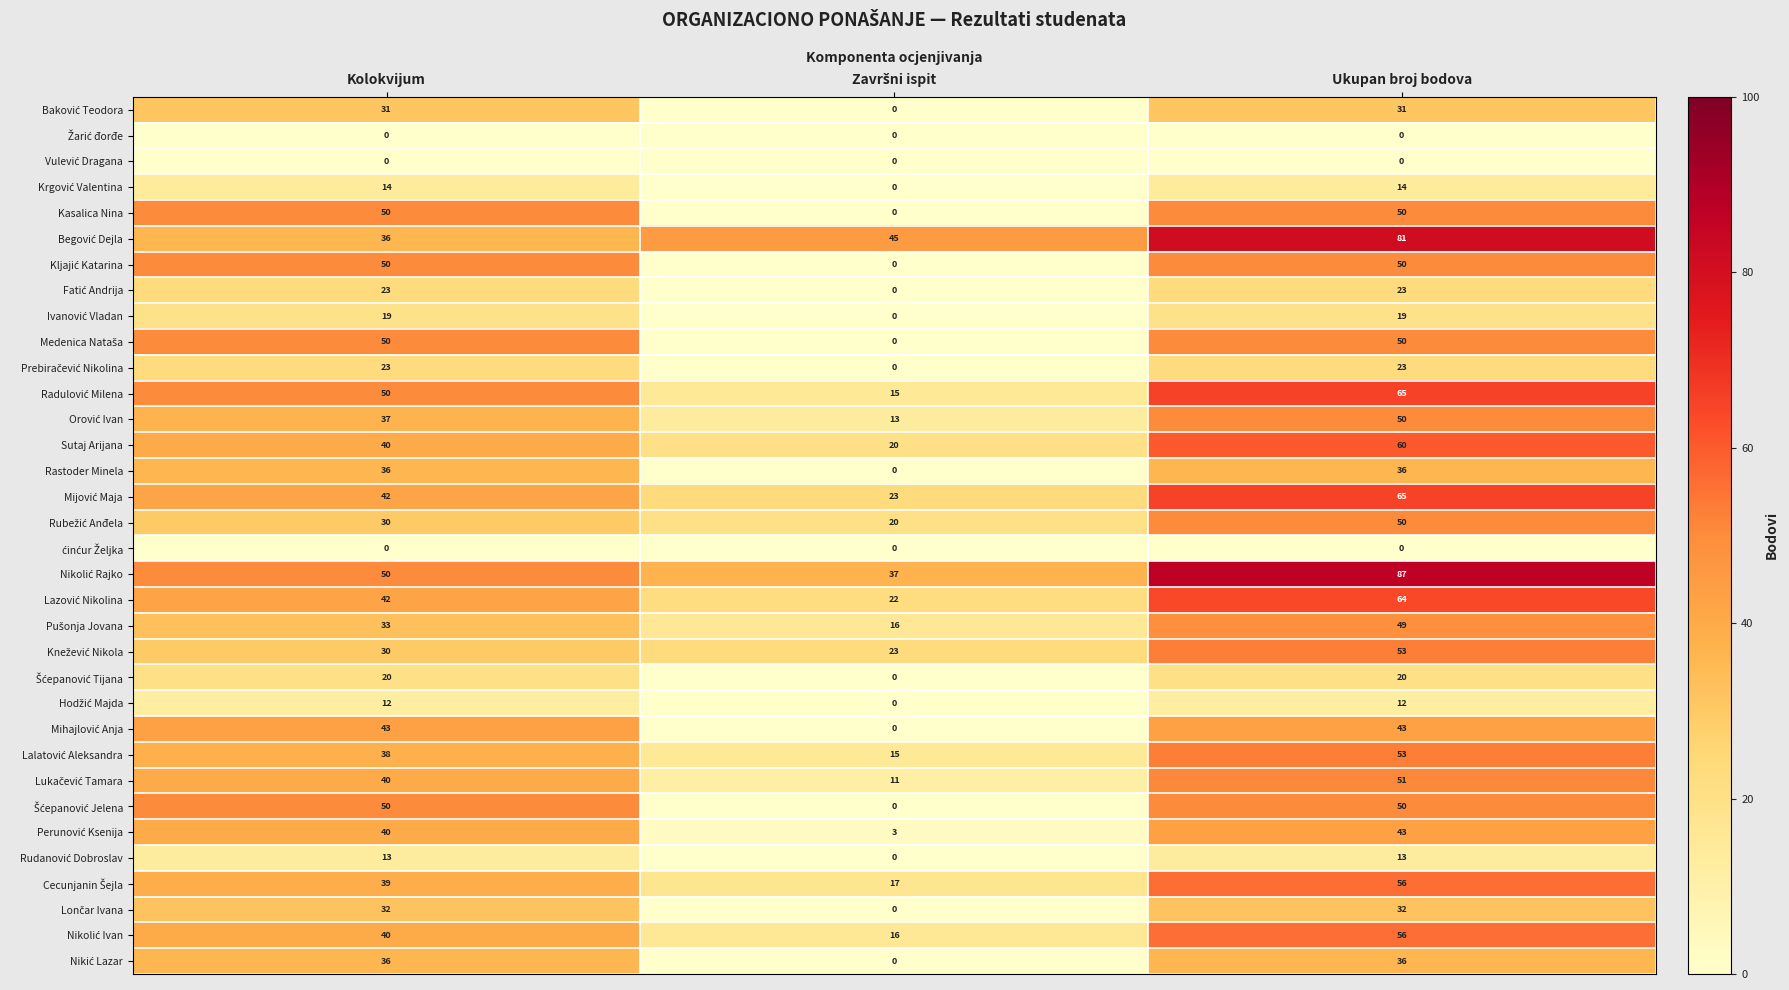

At which category is the sum across all series the highest?

Ukupan broj bodova